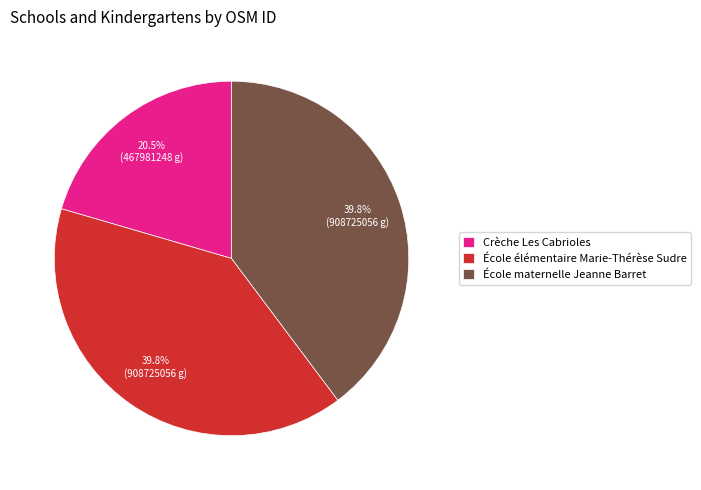

Does Crèche Les Cabrioles account for over 50% of the chart?

No